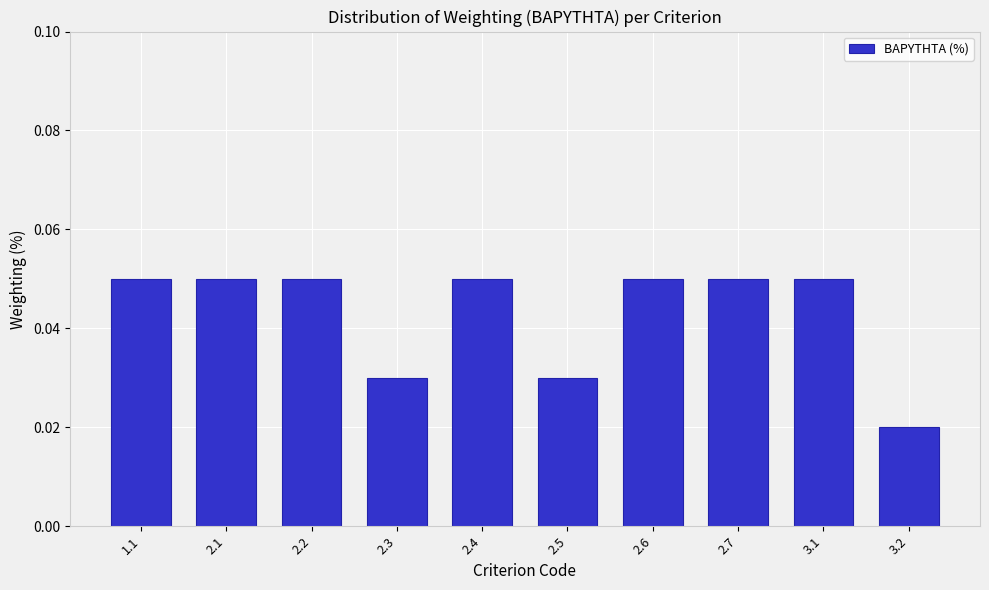

What is the label of the 10th bar from the right?

1.1